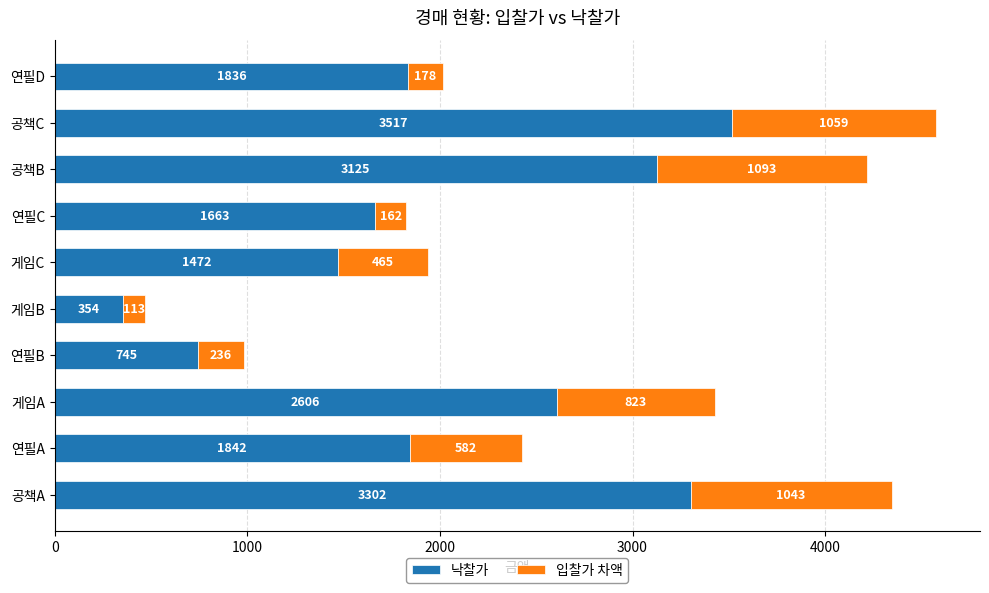

At which label is 낙찰가 closest to 1935?

연필A